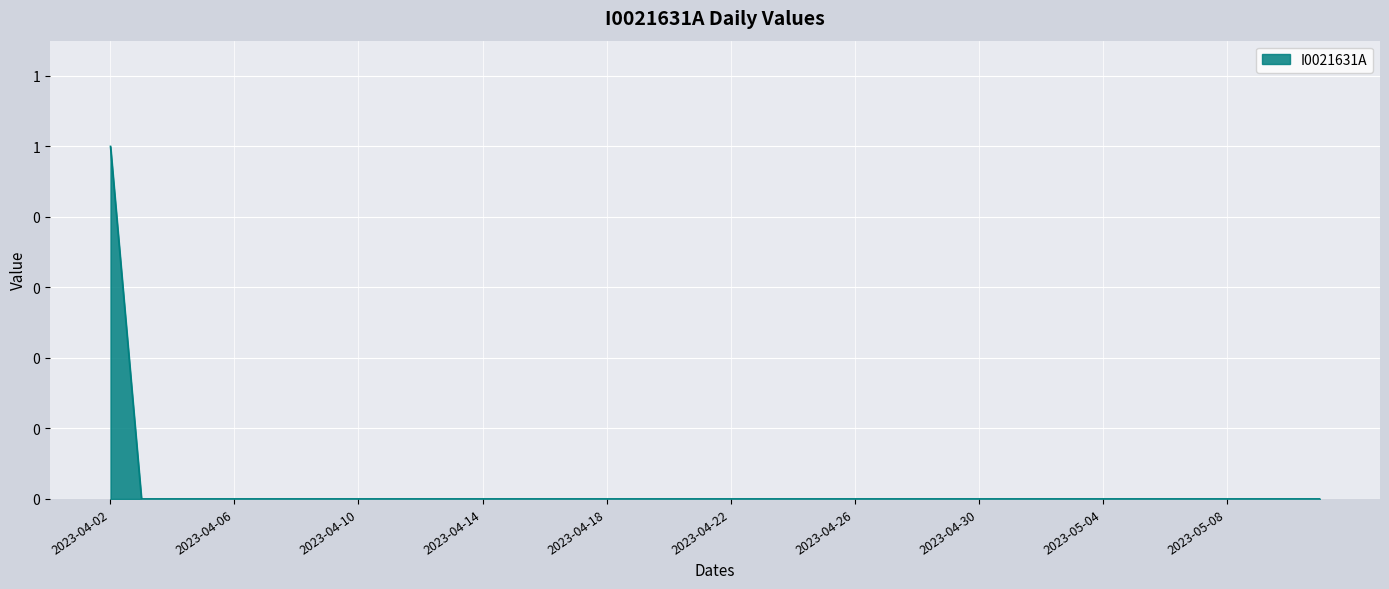

Reading left to right, list all the values displayed in this chart.

2023-04-02=1	2023-04-03=0	2023-04-04=0	2023-04-05=0	2023-04-06=0	2023-04-07=0	2023-04-08=0	2023-04-09=0	2023-04-10=0	2023-04-11=0	2023-04-12=0	2023-04-13=0	2023-04-14=0	2023-04-15=0	2023-04-16=0	2023-04-17=0	2023-04-18=0	2023-04-19=0	2023-04-20=0	2023-04-21=0	2023-04-22=0	2023-04-23=0	2023-04-24=0	2023-04-25=0	2023-04-26=0	2023-04-27=0	2023-04-28=0	2023-04-29=0	2023-04-30=0	2023-05-01=0	2023-05-02=0	2023-05-03=0	2023-05-04=0	2023-05-05=0	2023-05-06=0	2023-05-07=0	2023-05-08=0	2023-05-09=0	2023-05-10=0	2023-05-11=0